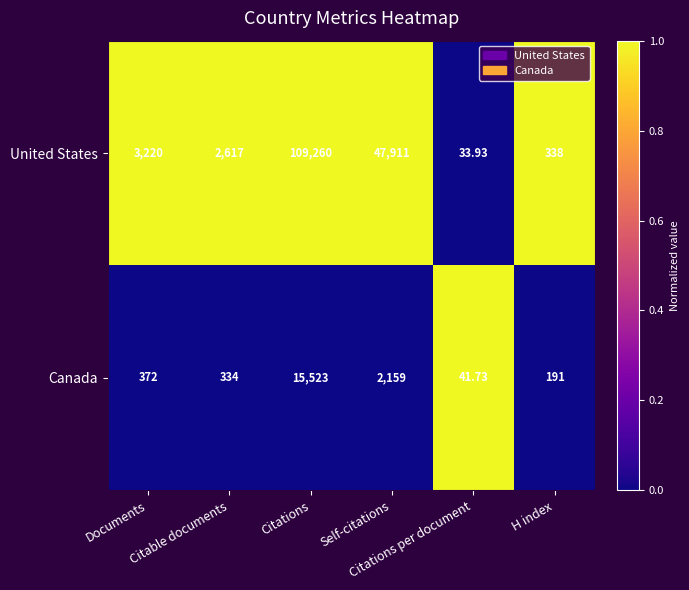

Rank the series at Citations per document from lowest to highest value.

United States, Canada